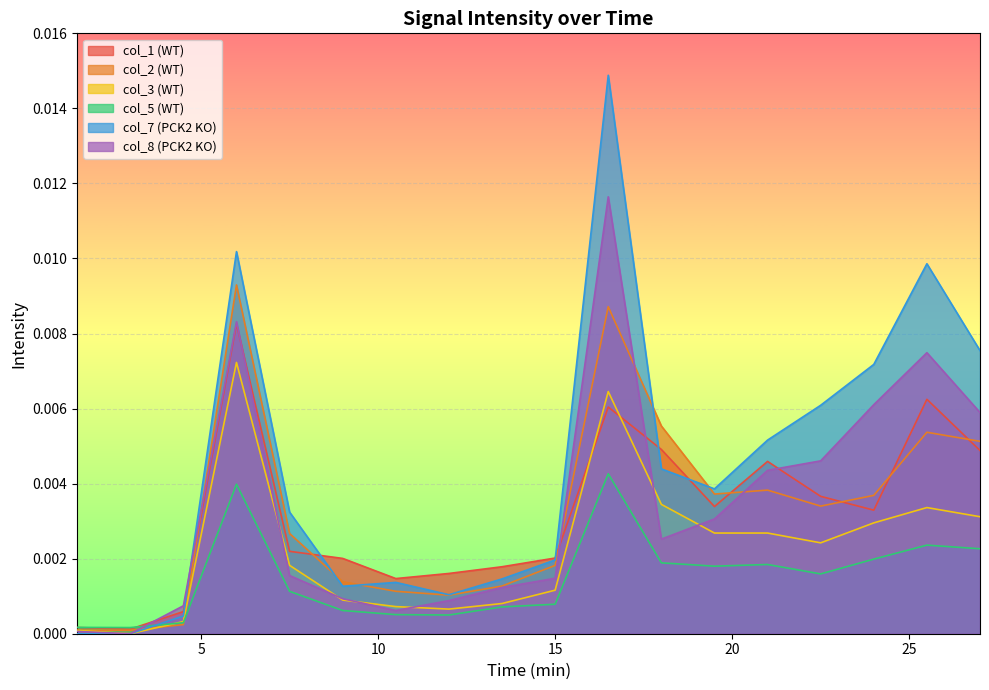

How many positive values does the col_7 (PCK2 KO) series have?

16